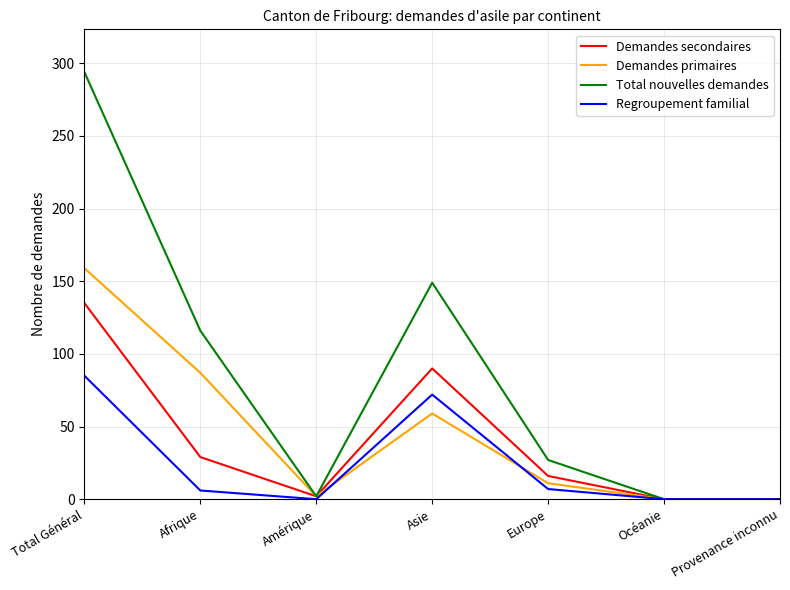

Which series changed the most between Total Général and Afrique?

Total nouvelles demandes